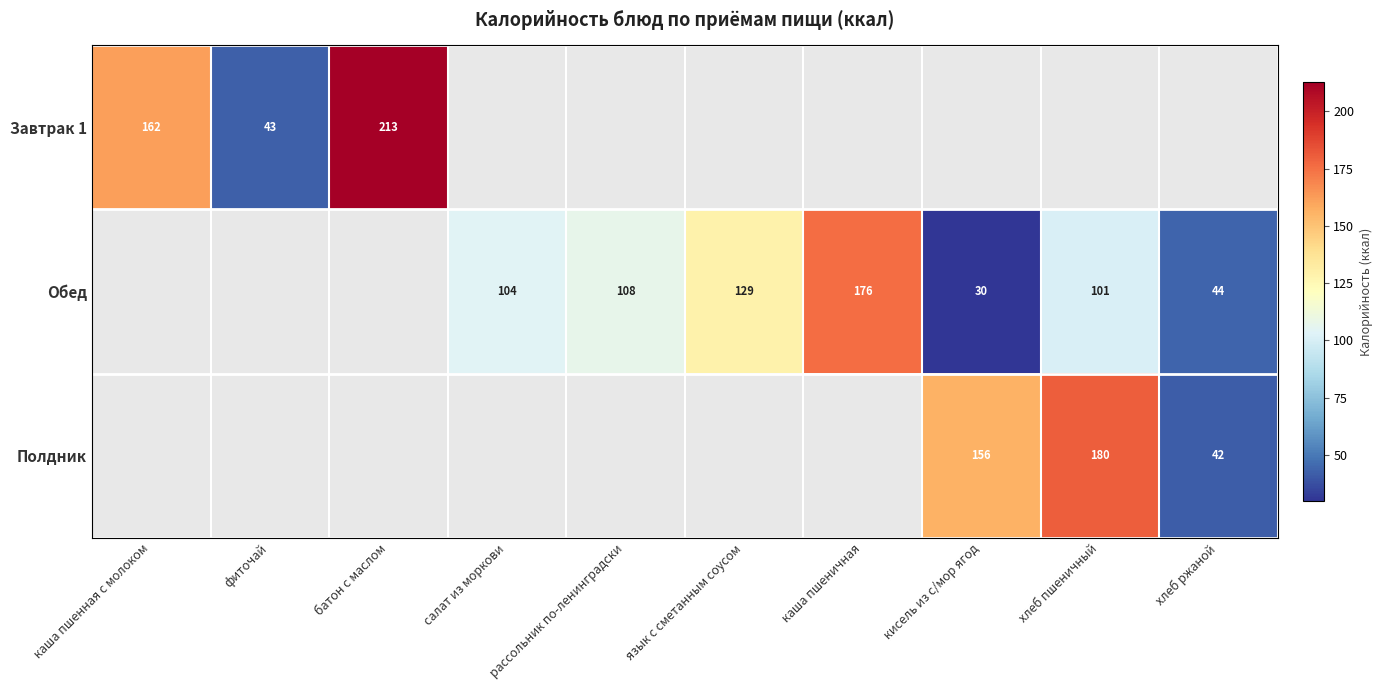

True or false: Полдник has a value of 180 at хлеб пшеничный.

True